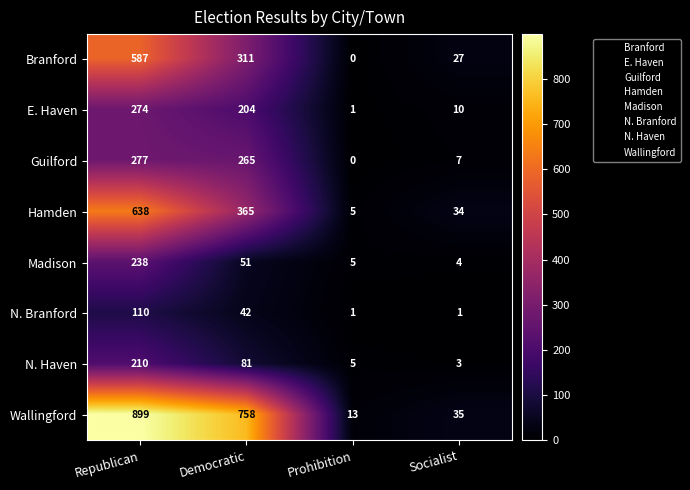

What is the sum of the Hamden values at Democratic and Socialist?

399